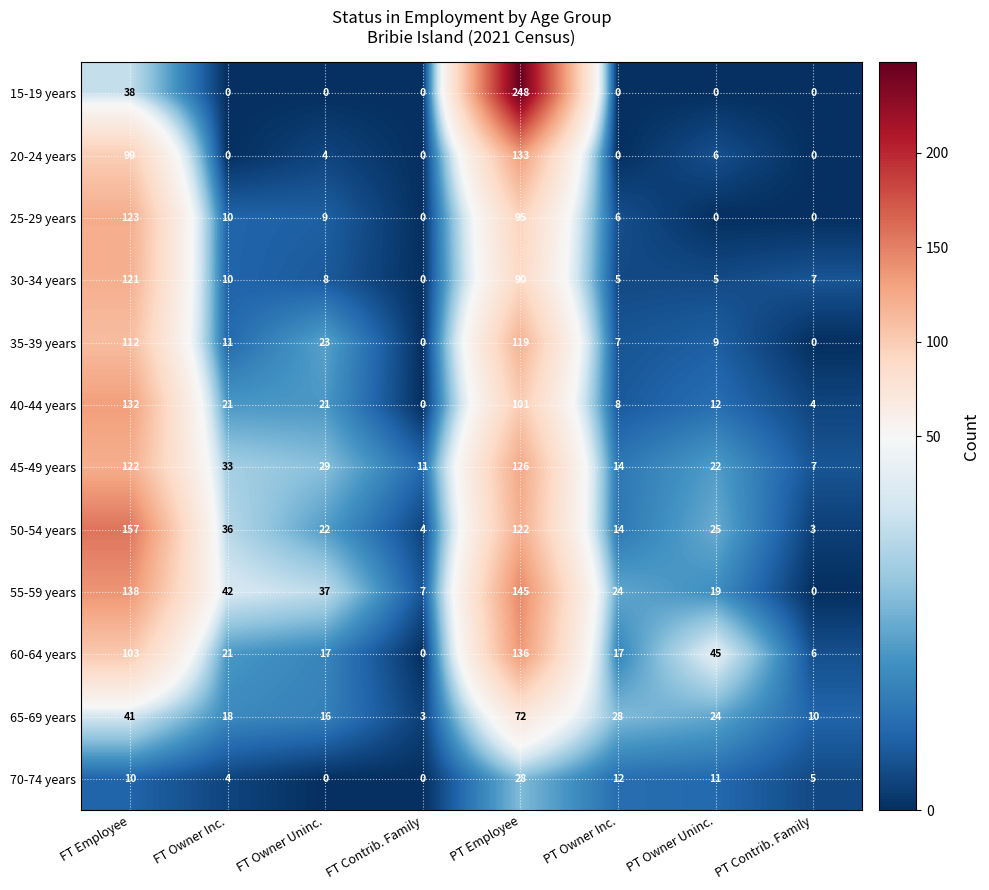

At which category is the sum across all series the highest?

PT Employee